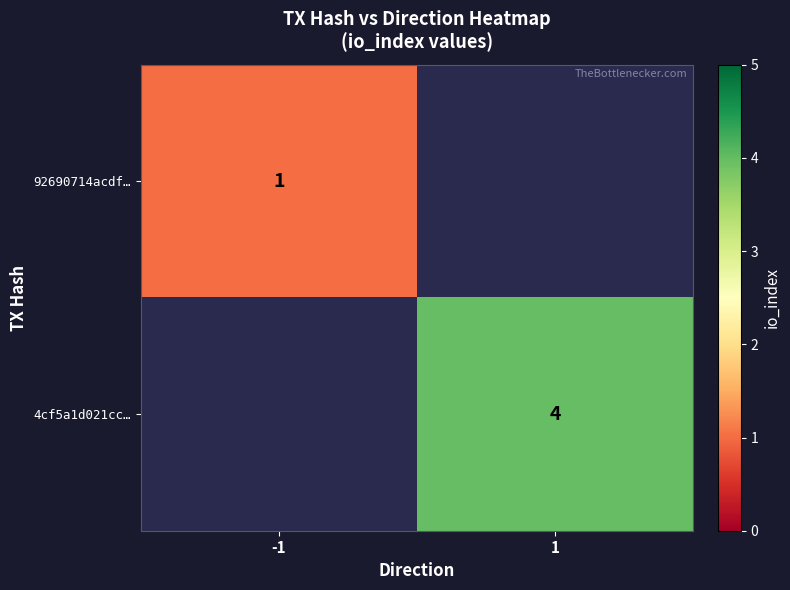

True or false: 4cf5a1d021cc… has a value of 5 at 1.

False